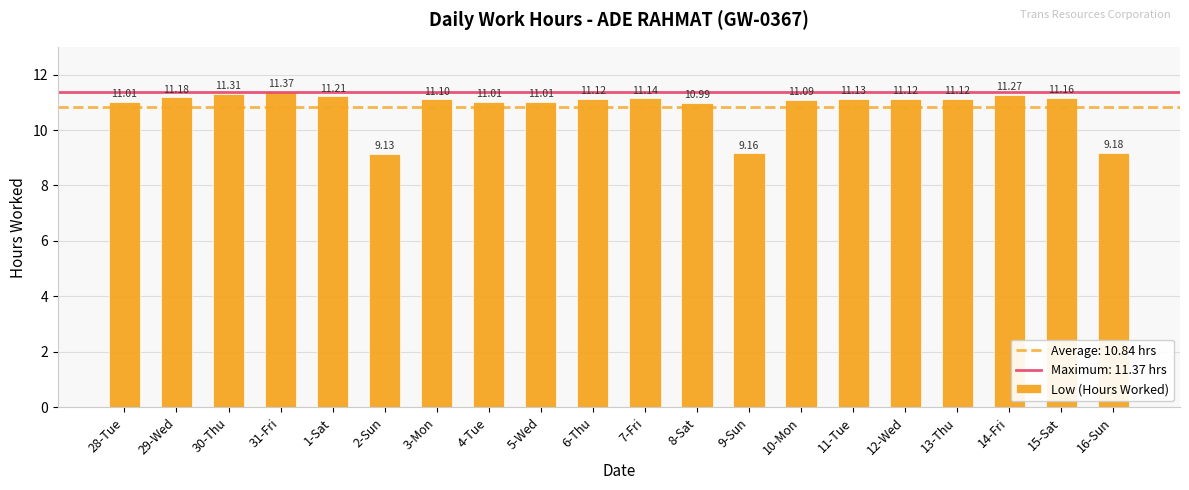

What is the label of the 8th bar from the right?

9-Sun